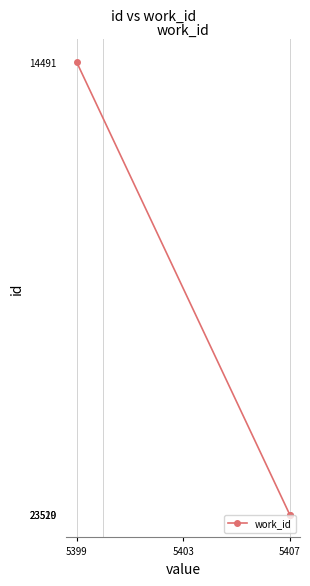

Reading left to right, transcribe all the data shown in this chart.

14491	23519	23520